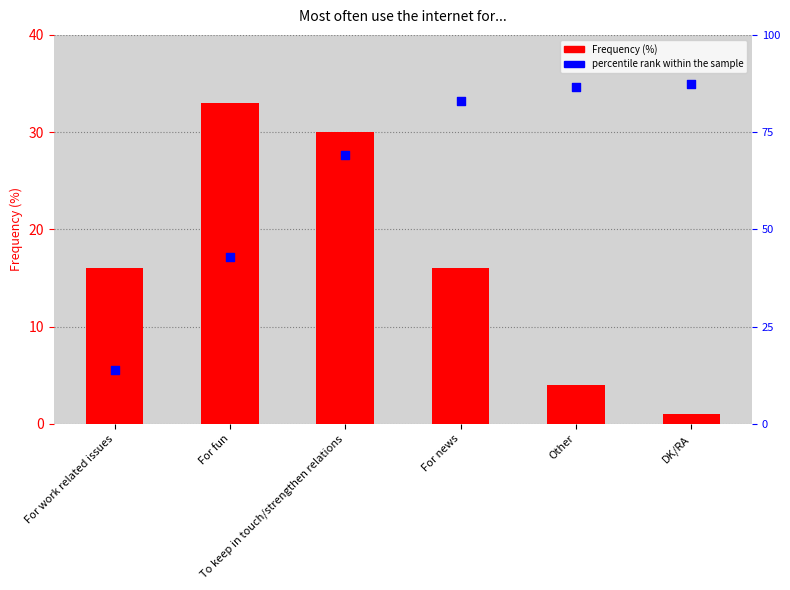

Which series contains the lowest Y value?

Frequency (%)